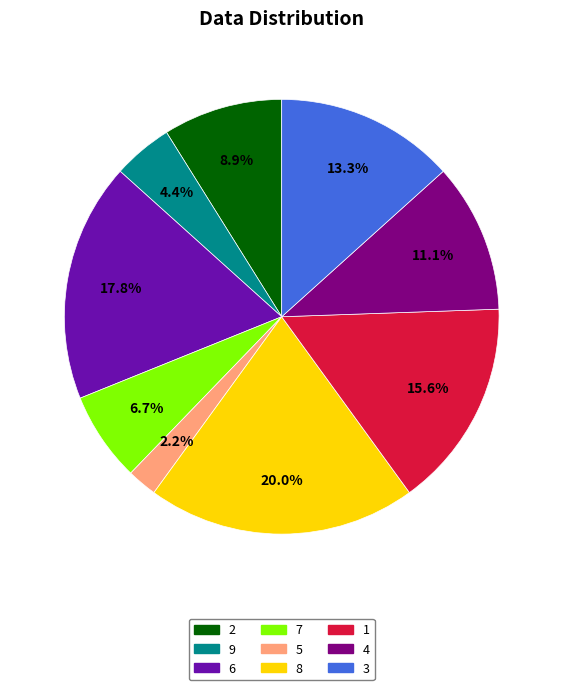

The 4 slice represents 16% of the pie. True or false?

False